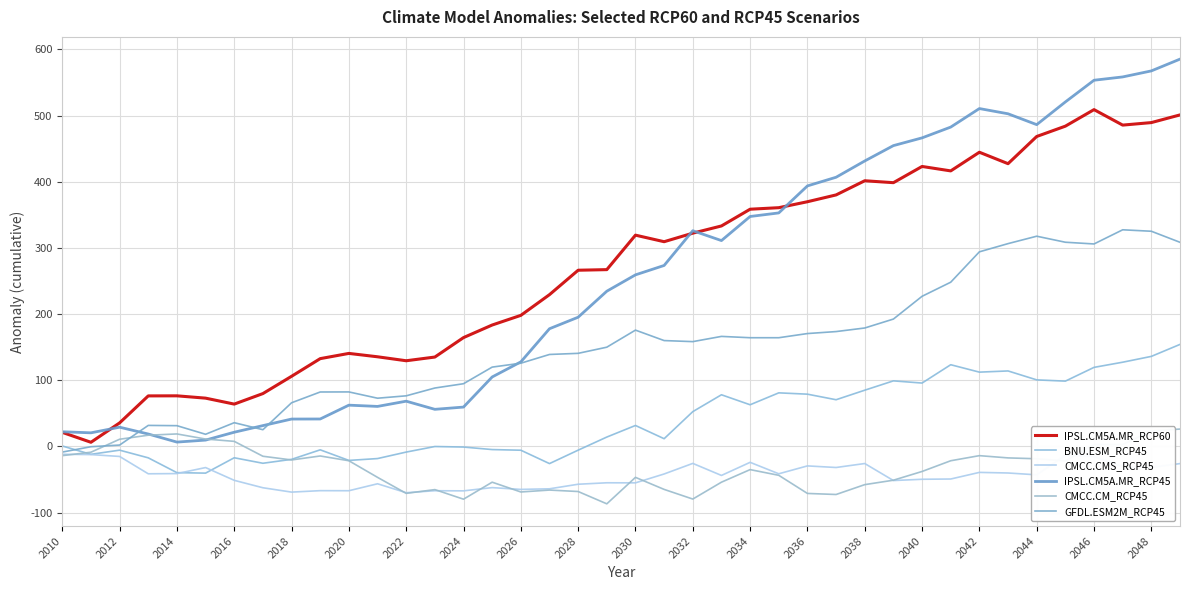

What is the average value of the GFDL.ESM2M_RCP45 series?

151.2